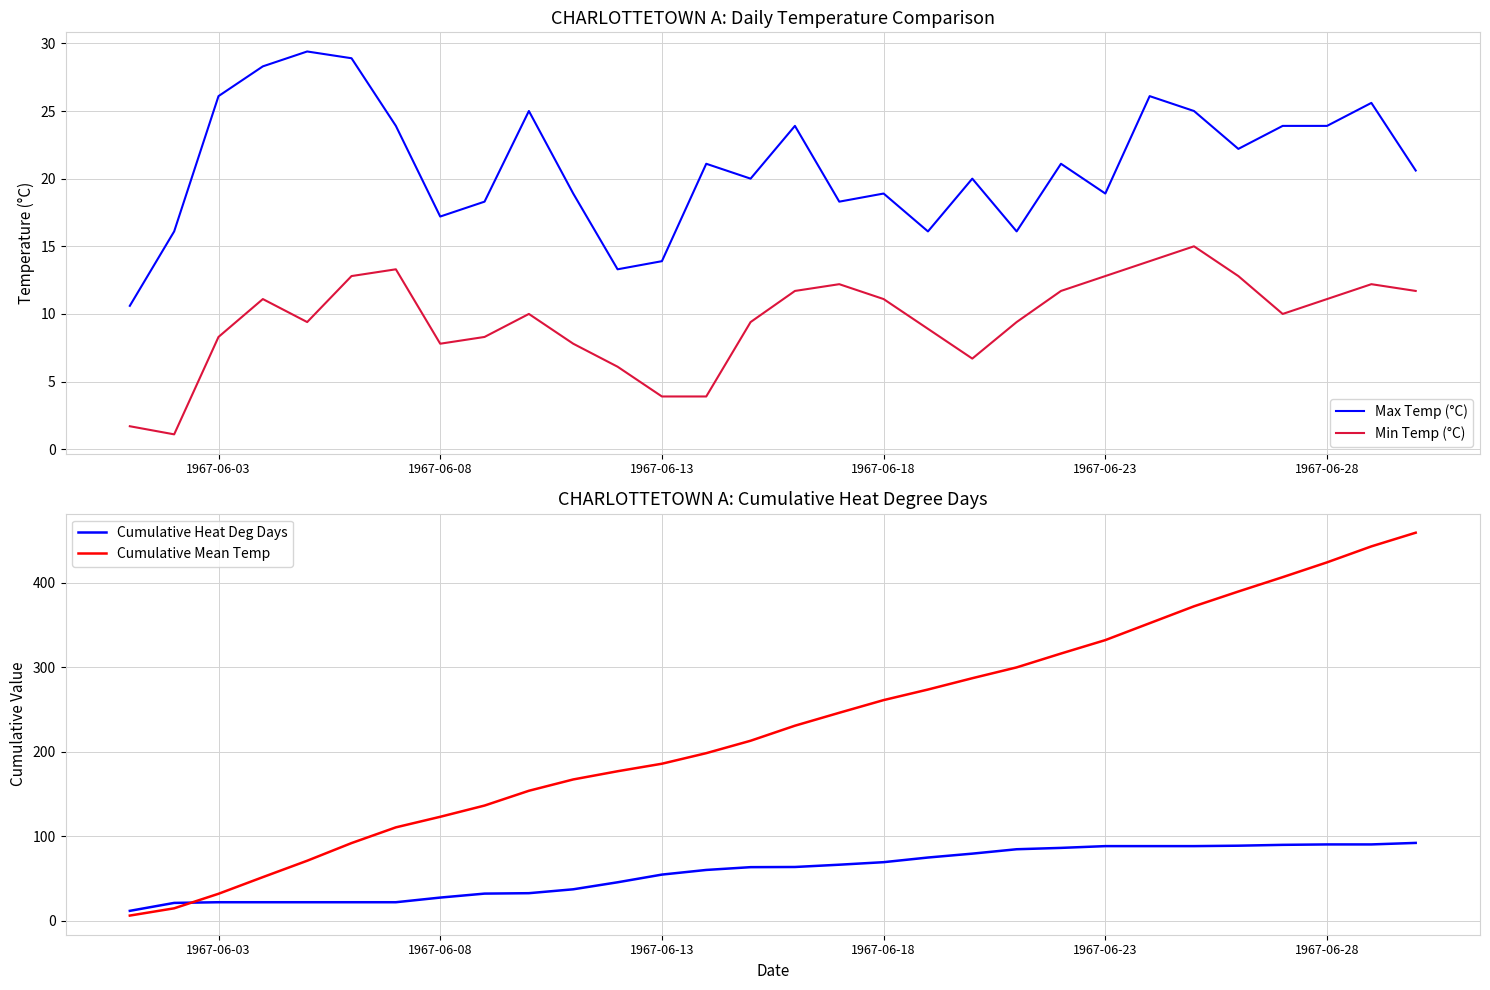

True or false: Max Temp (°C) has a value of 33.7 at 1967-06-23.

False